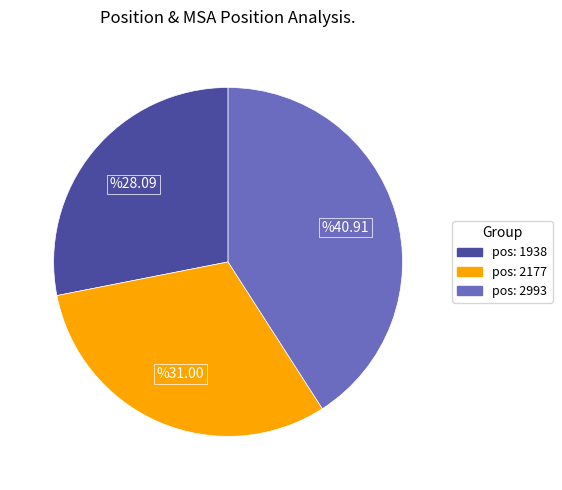

Approximately how many times larger is the value at pos: 1938 compared to pos: 2993?

0.7